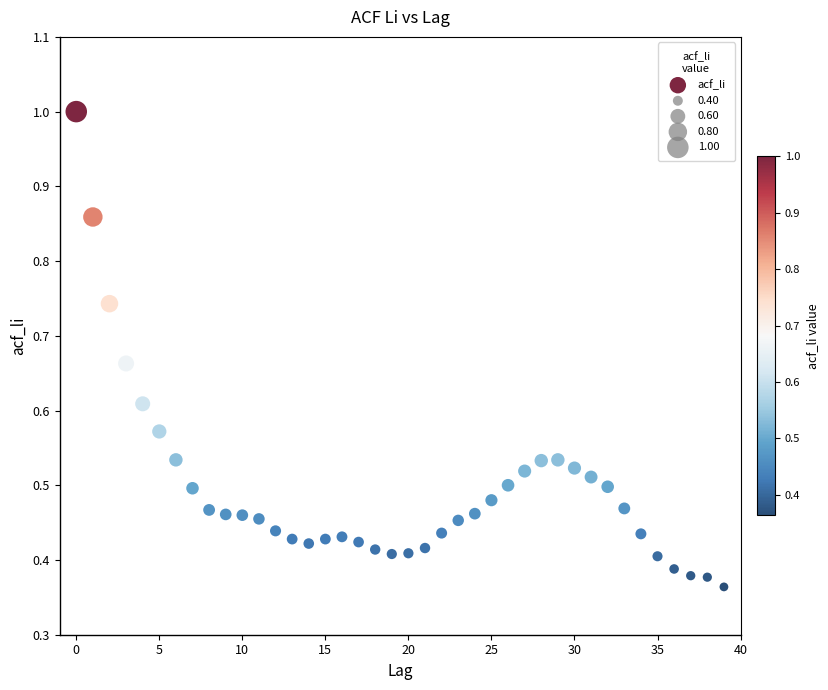

Count the number of points in this scatter plot.

40